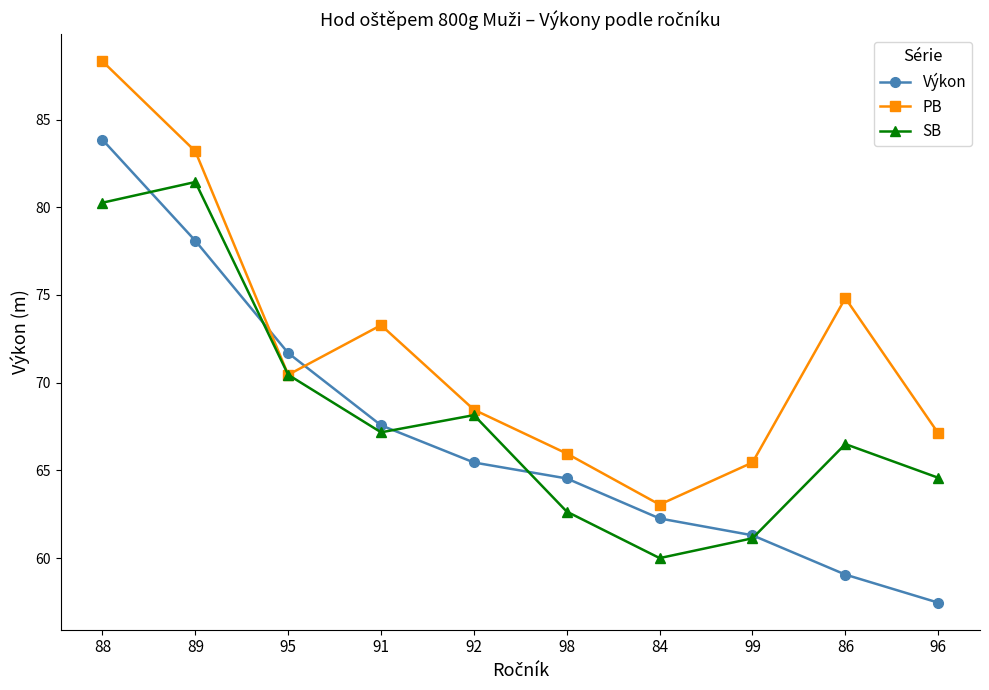

What is the value of the Výkon point at the 4th from the left?

67.6